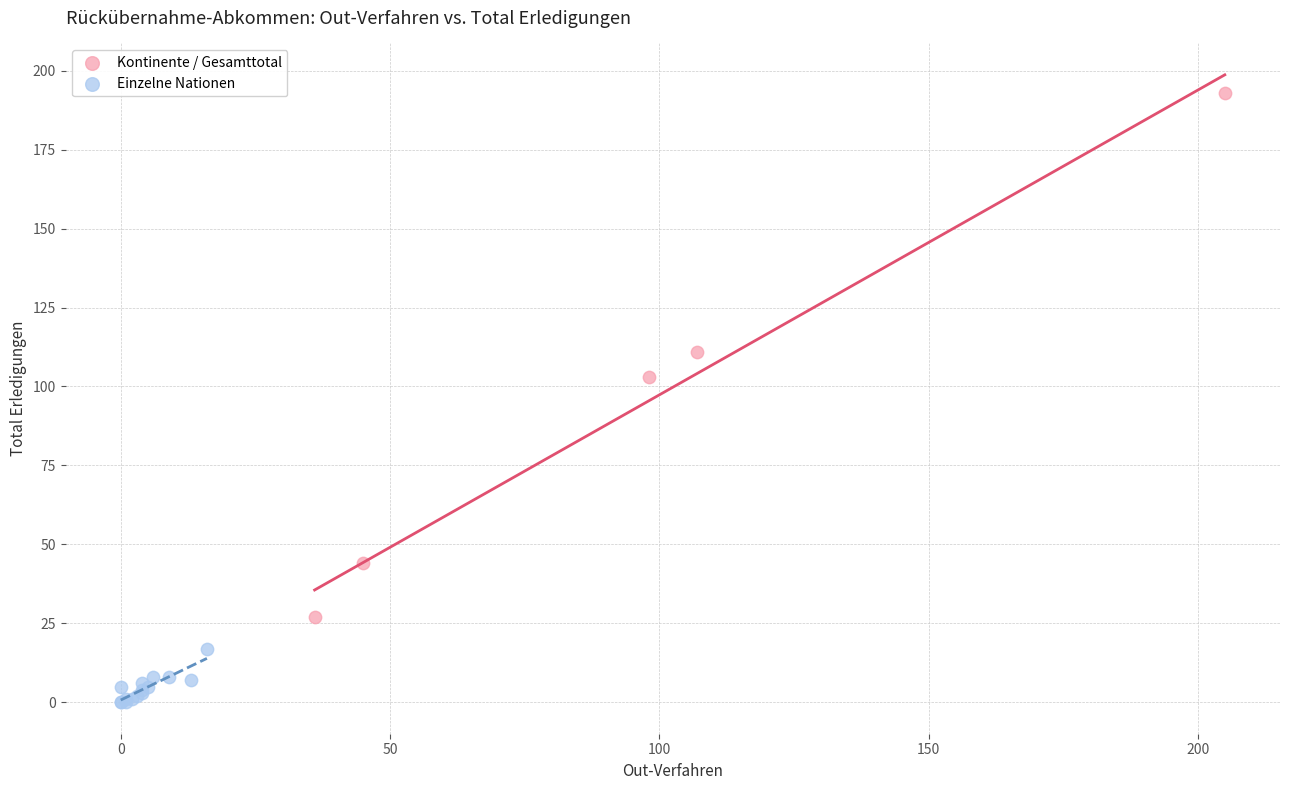

Which series reaches the minimum Y coordinate?

Einzelne Nationen